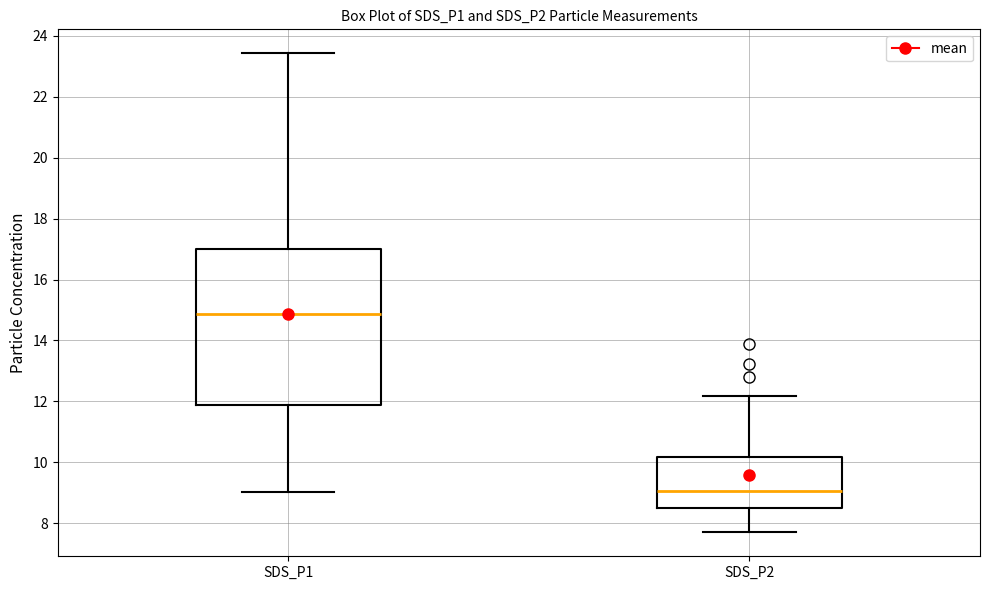

Reading left to right, transcribe this box plot: for each box, give where its median line is, the range the box spans, and where its two whiskers end, as read against the y-axis. The values are not printed on the chart, so give them approximately, as read against the axis.

SDS_P1: median 14.8, box 11.8 to 17.0, whiskers 9.0 to 23.4
SDS_P2: median 9.0, box 8.4 to 10.2, whiskers 7.8 to 12.2